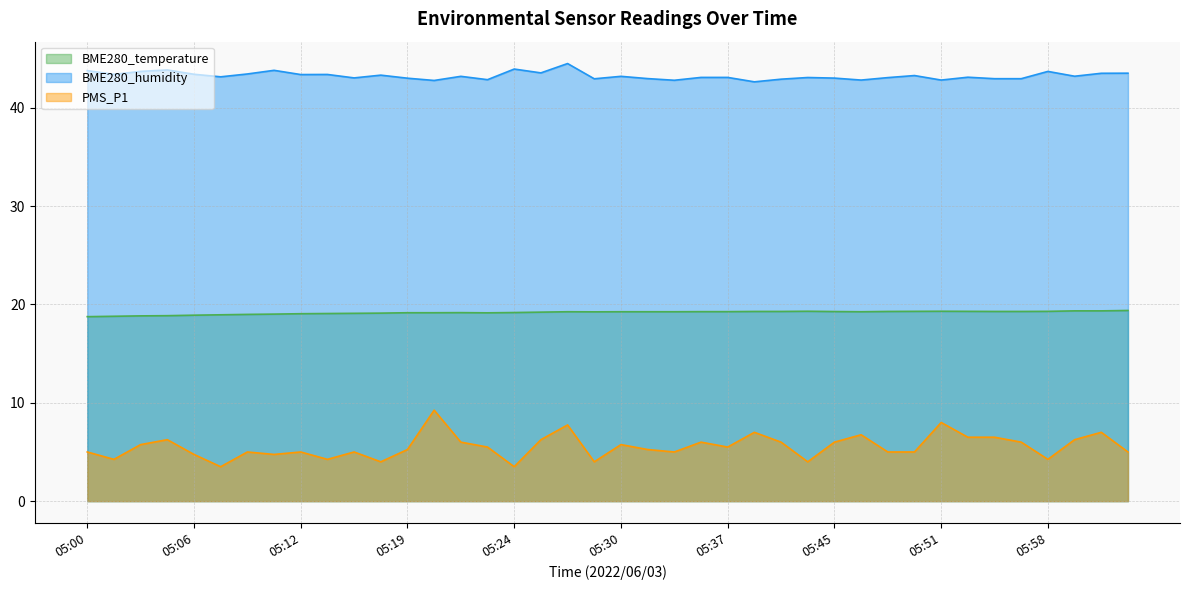

Reading left to right, what are all the values shown in this chart?

BME280_temperature: 18.8	18.8	18.8	18.9	18.9	18.9	19.0	19.0	19.1	19.1	19.1	19.1	19.2	19.2	19.2	19.1	19.2	19.2	19.3	19.2	19.3	19.3	19.3	19.3	19.3	19.3	19.3	19.3	19.3	19.3	19.3	19.3	19.3	19.3	19.3	19.3	19.3	19.4	19.4	19.4
BME280_humidity: 43.8	43.4	43.7	43.9	43.4	43.1	43.4	43.8	43.4	43.4	43.0	43.3	43.0	42.8	43.2	42.9	43.9	43.5	44.5	43.0	43.2	43.0	42.8	43.1	43.1	42.6	42.9	43.1	43.0	42.8	43.1	43.3	42.8	43.1	43.0	43.0	43.7	43.2	43.5	43.5
PMS_P1: 5.0	4.2	5.8	6.2	4.8	3.5	5.0	4.8	5.0	4.2	5.0	4.0	5.2	9.2	6.0	5.5	3.5	6.2	7.8	4.0	5.8	5.2	5.0	6.0	5.5	7.0	6.0	4.0	6.0	6.8	5.0	5.0	8.0	6.5	6.5	6.0	4.2	6.2	7.0	5.0